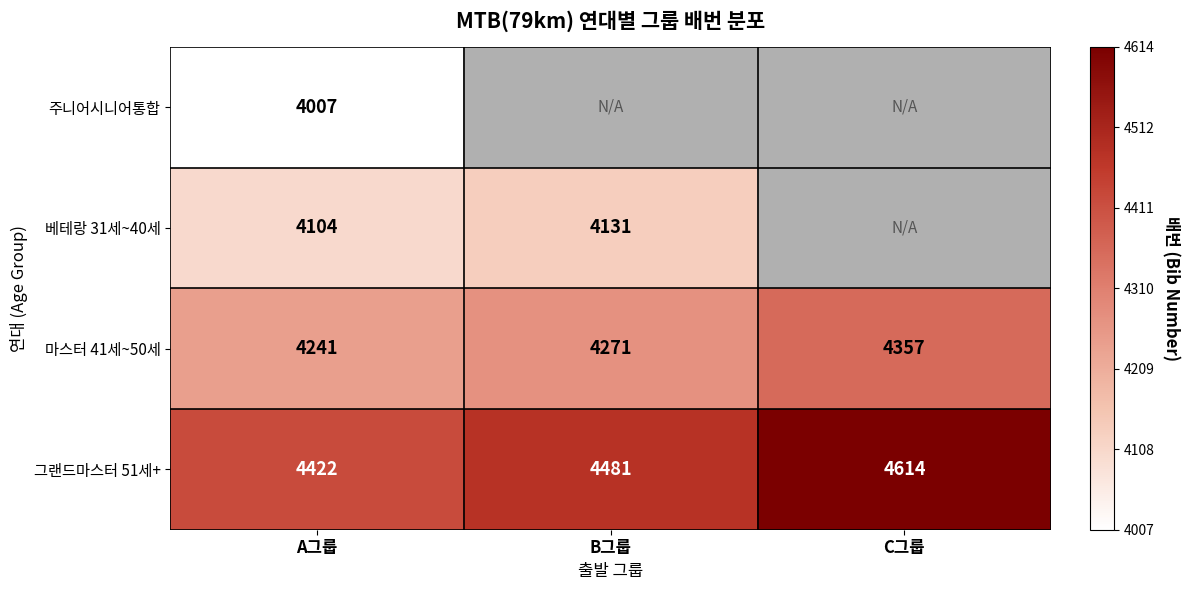

Which label corresponds to the smallest value in the chart?

A그룹